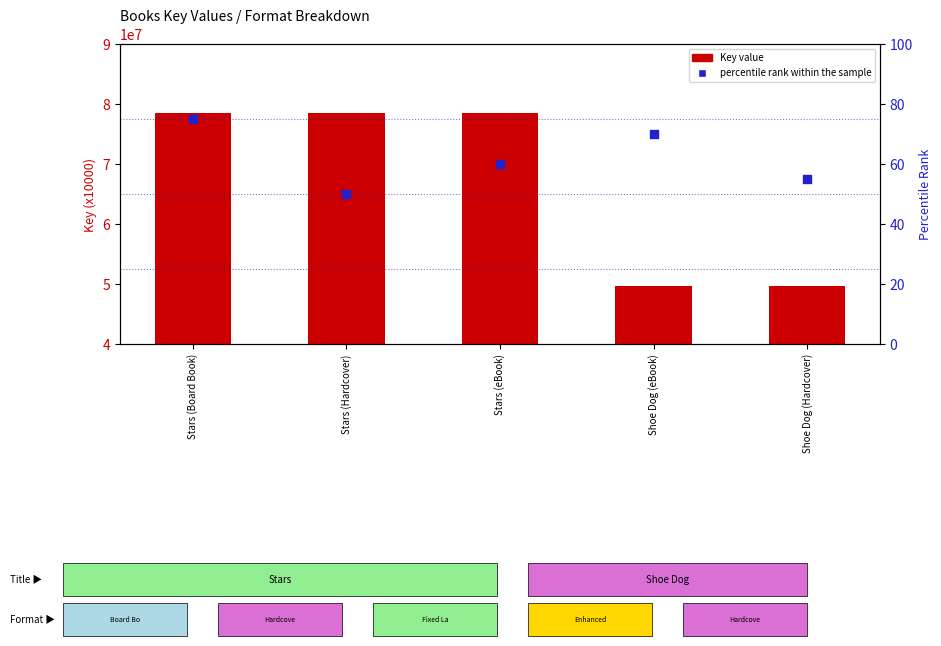

What is the total value across all series at Shoe Dog (eBook)?

49666625